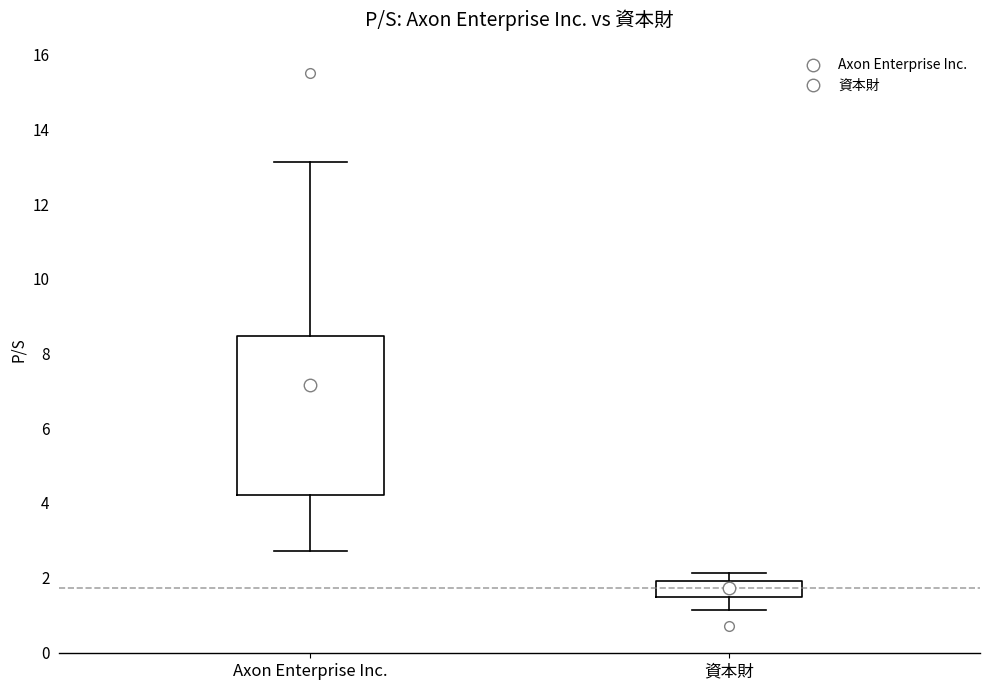

Reading left to right, transcribe this box plot: for each box, give where its median line is, the range the box spans, and where its two whiskers end, as read against the y-axis. The values are not printed on the chart, so give them approximately, as read against the axis.

Axon Enterprise Inc.: median 7.2, box 4.2 to 8.4, whiskers 2.8 to 13.2
資本財: median 1.8, box 1.4 to 2.0, whiskers 1.2 to 2.2